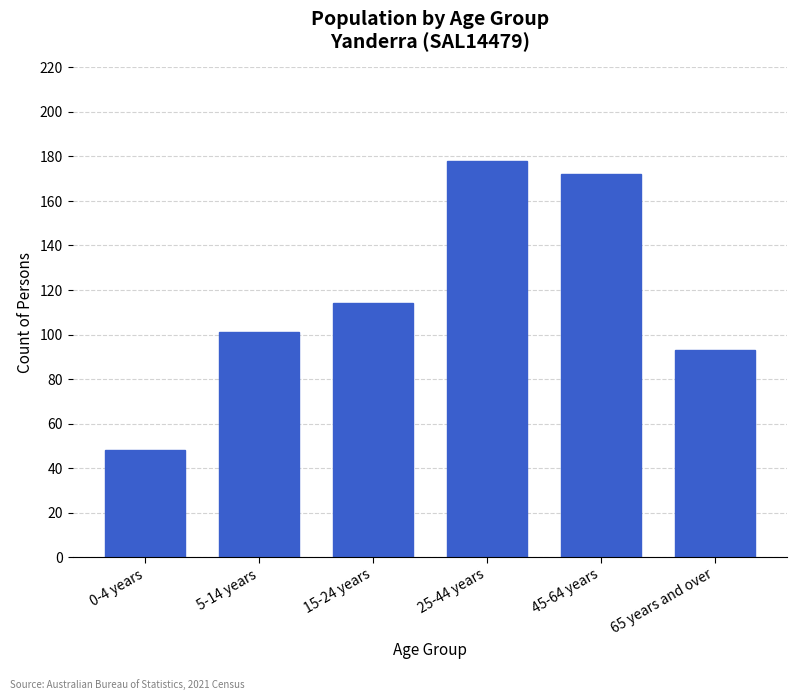

Reading right to left, transcribe all the data shown in this chart.

93	172	178	114	101	48